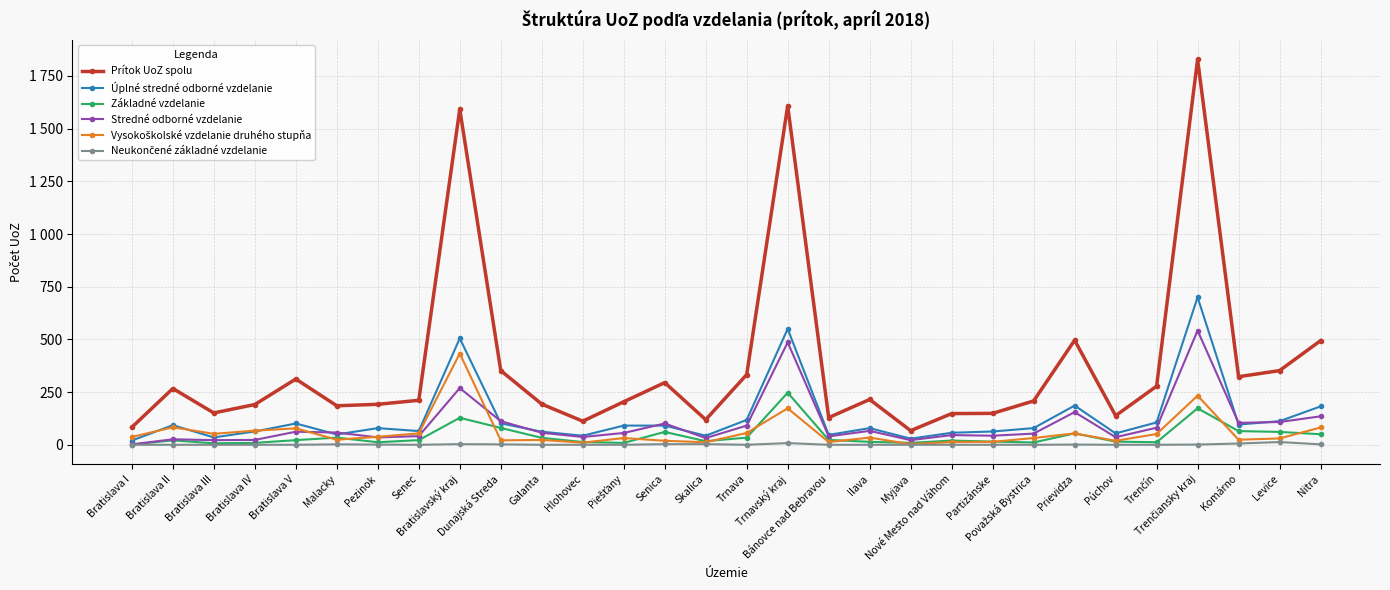

Does the chart have visible grid lines?

Yes